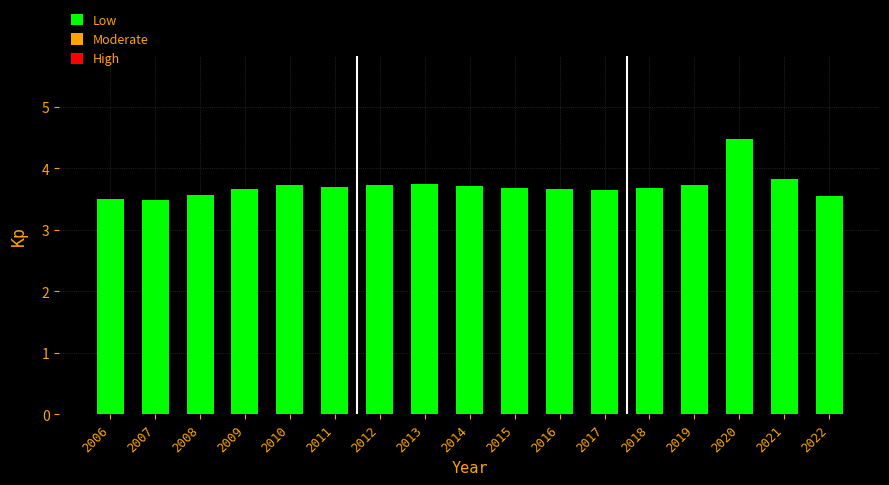

Count the number of categories in the chart.

17